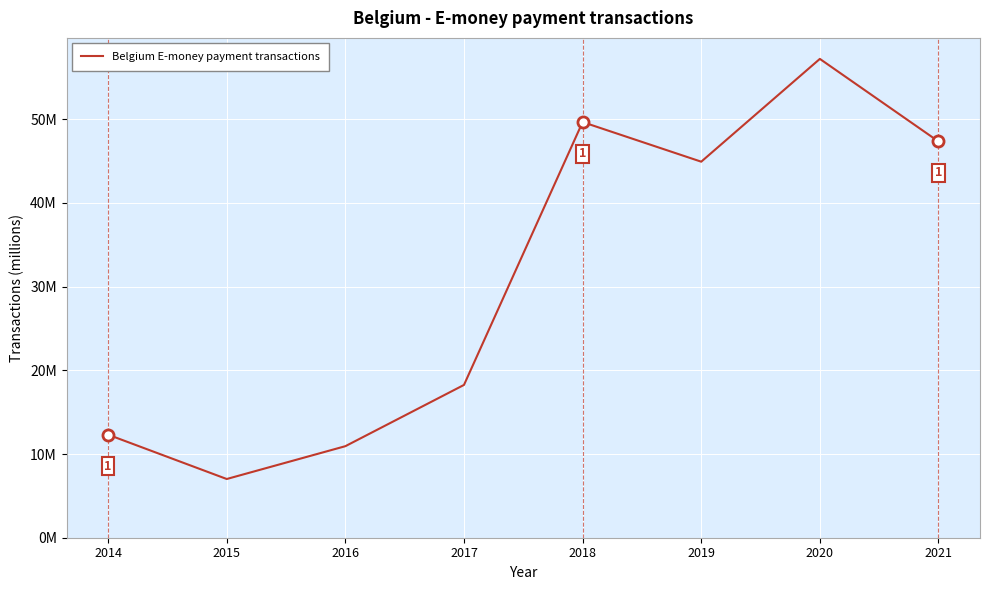

What is the value of the 1st point from the left?

12.3